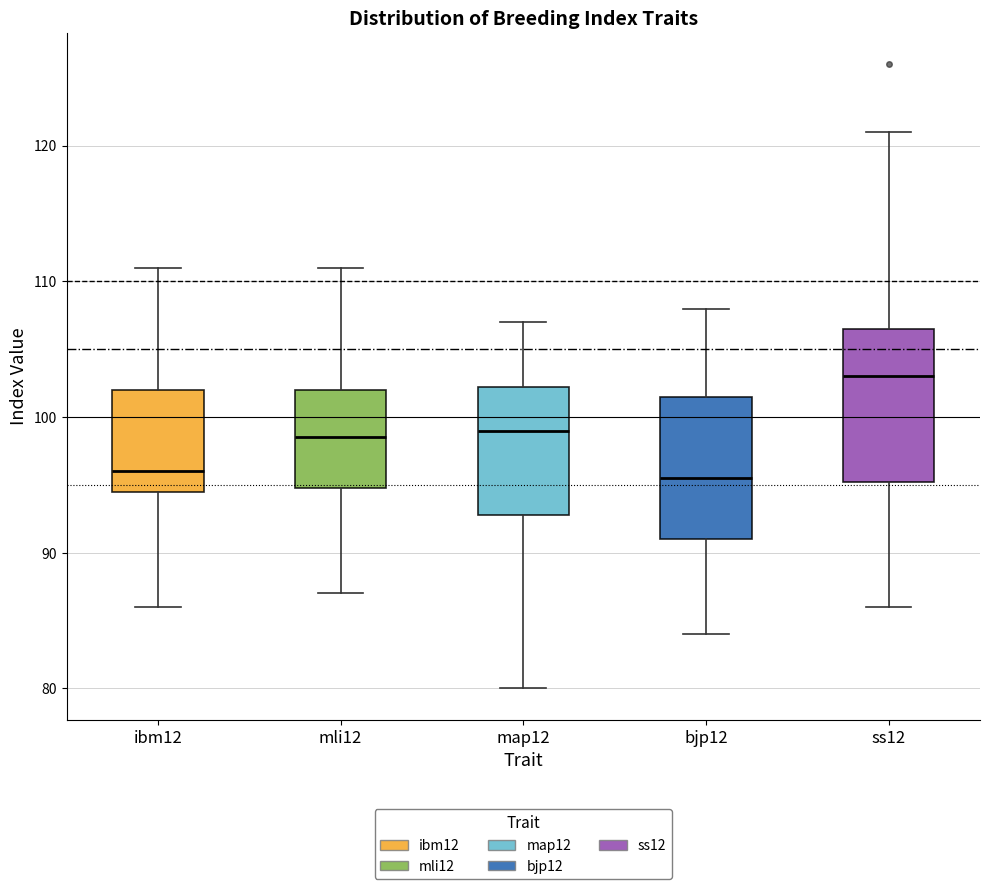

Which box has the highest median line?

ss12